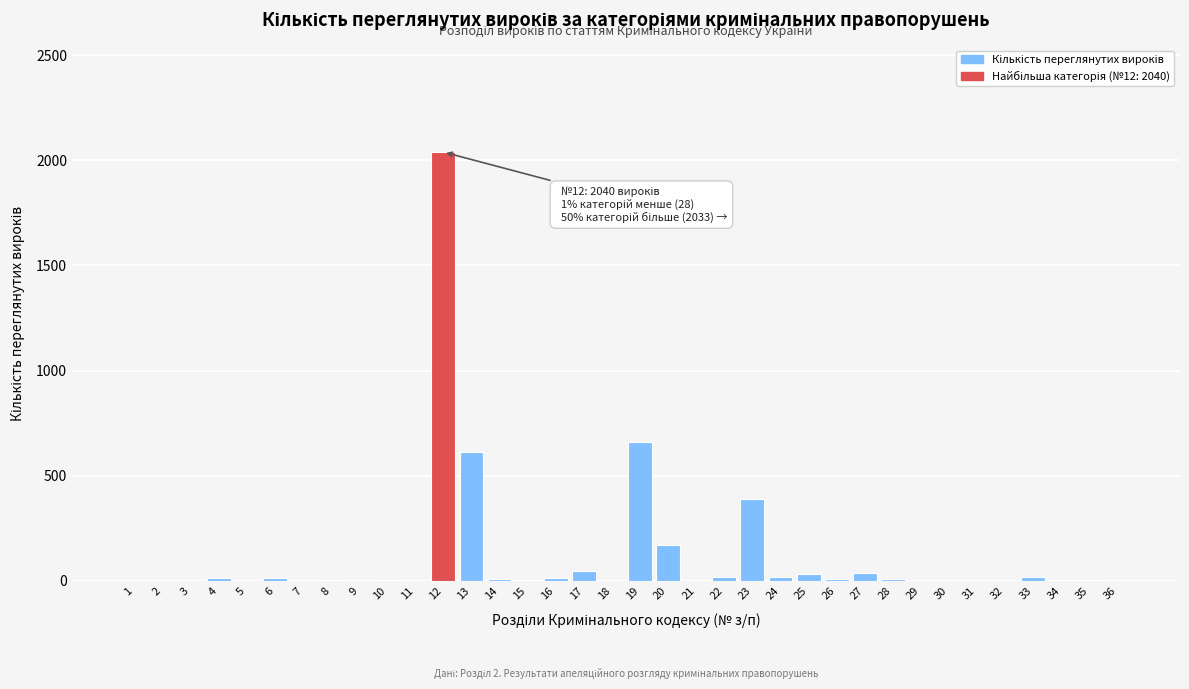

What is the greatest value displayed?

2040